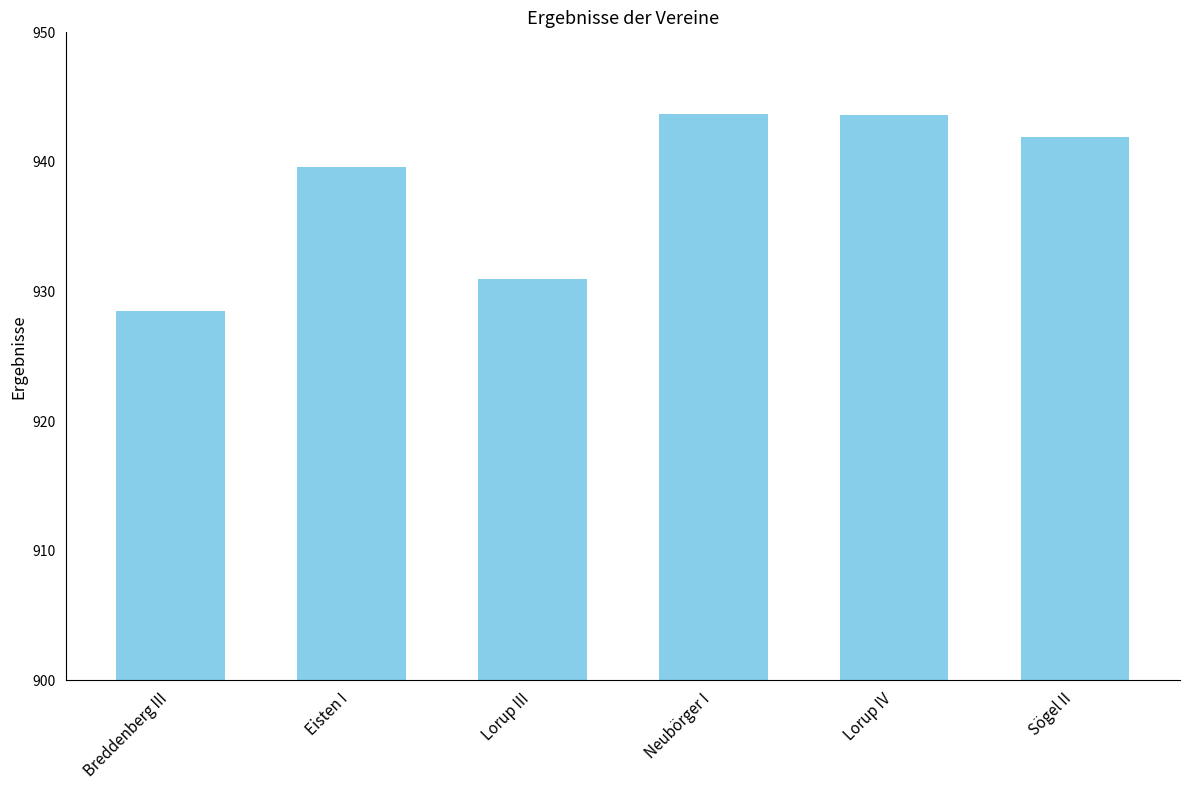

What is the value of the 1st bar from the left?

928.5